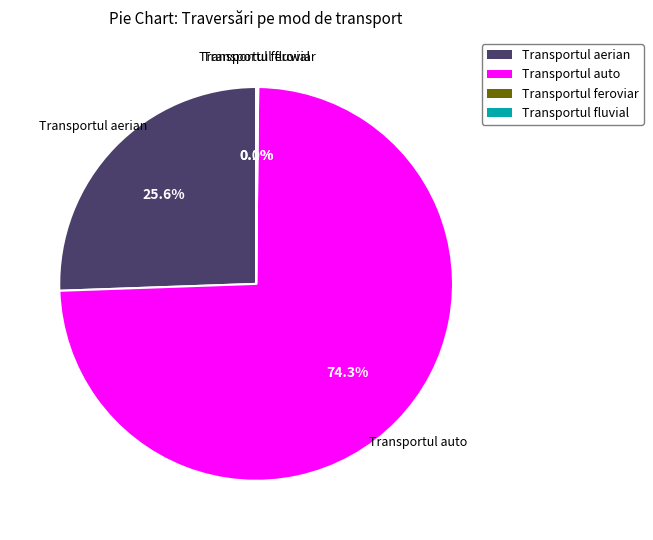

What is the largest slice in the pie chart?

Transportul auto